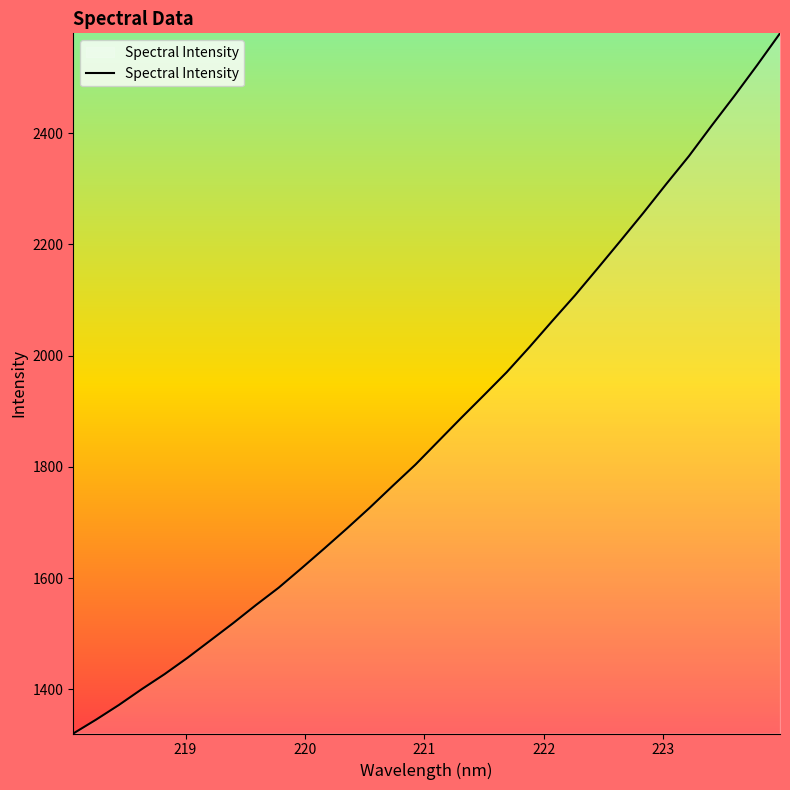

What is the greatest value displayed?

2579.3